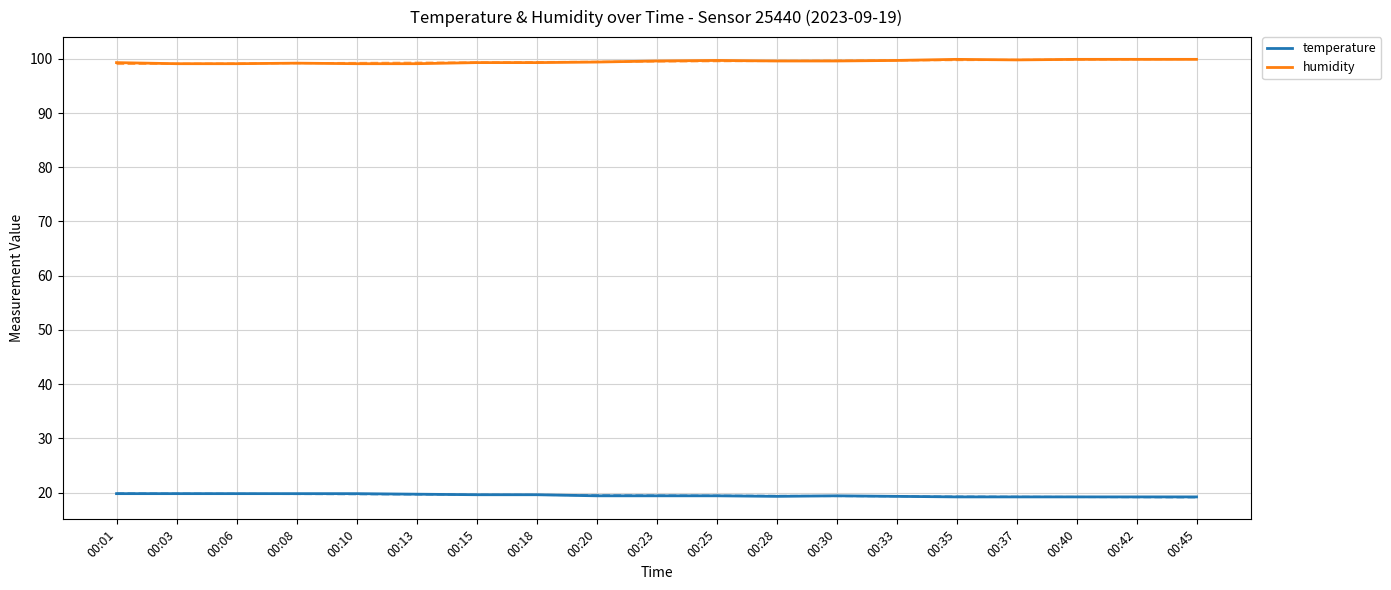

What are all the series names shown in the legend?

temperature, humidity